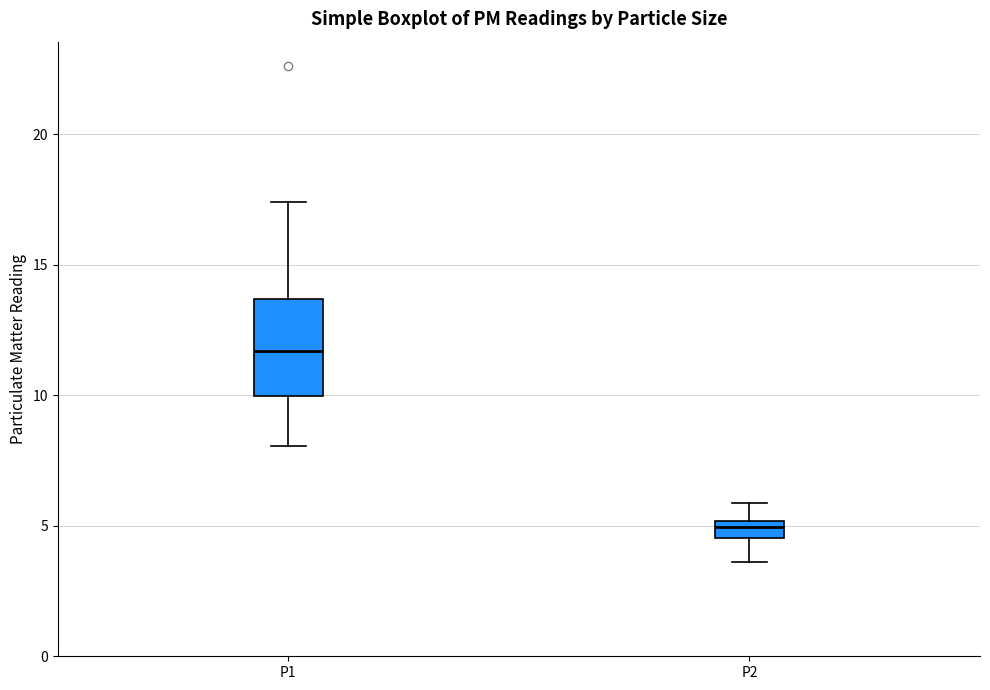

Which box's median line is the highest?

P1